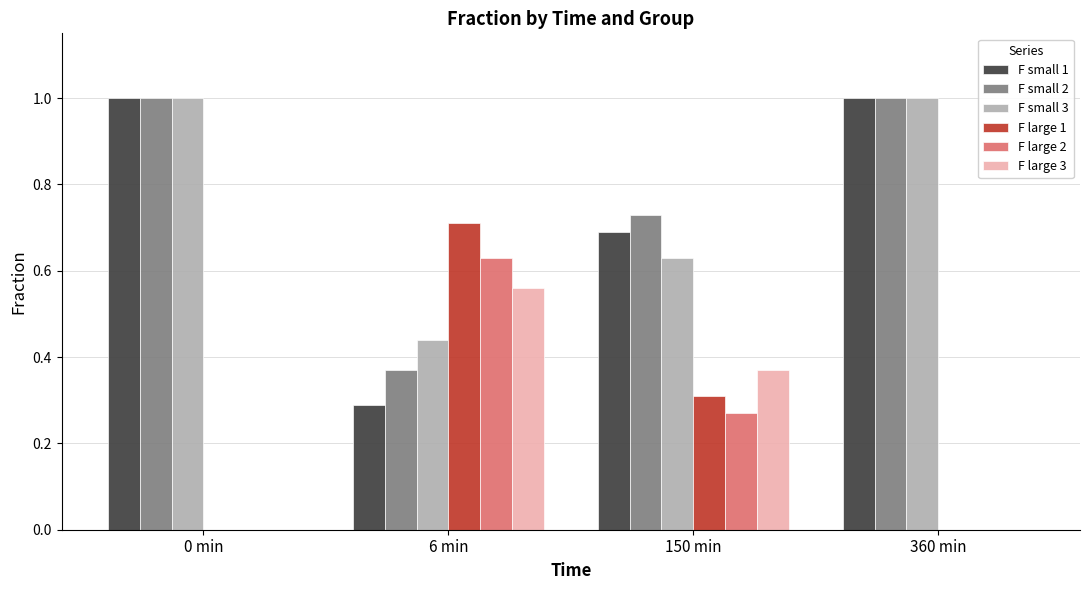

Is it true that F small 3 equals 0.1 at 6 min?

False